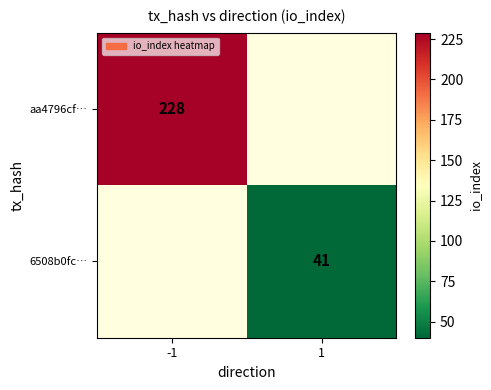

The aa4796cf… series shows 228 at -1. True or false?

True